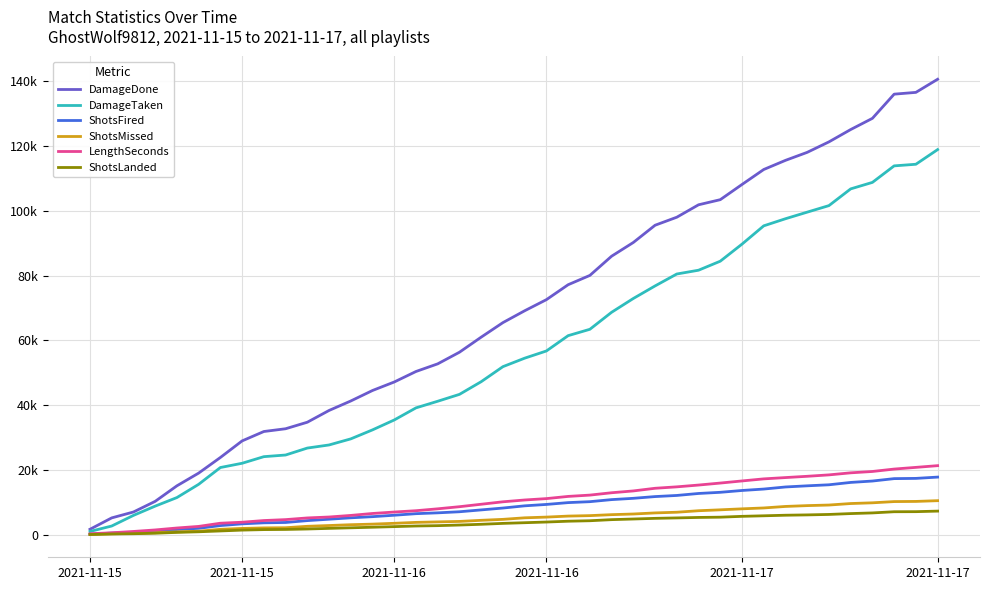

Is this an area chart (filled region under the line)?

No